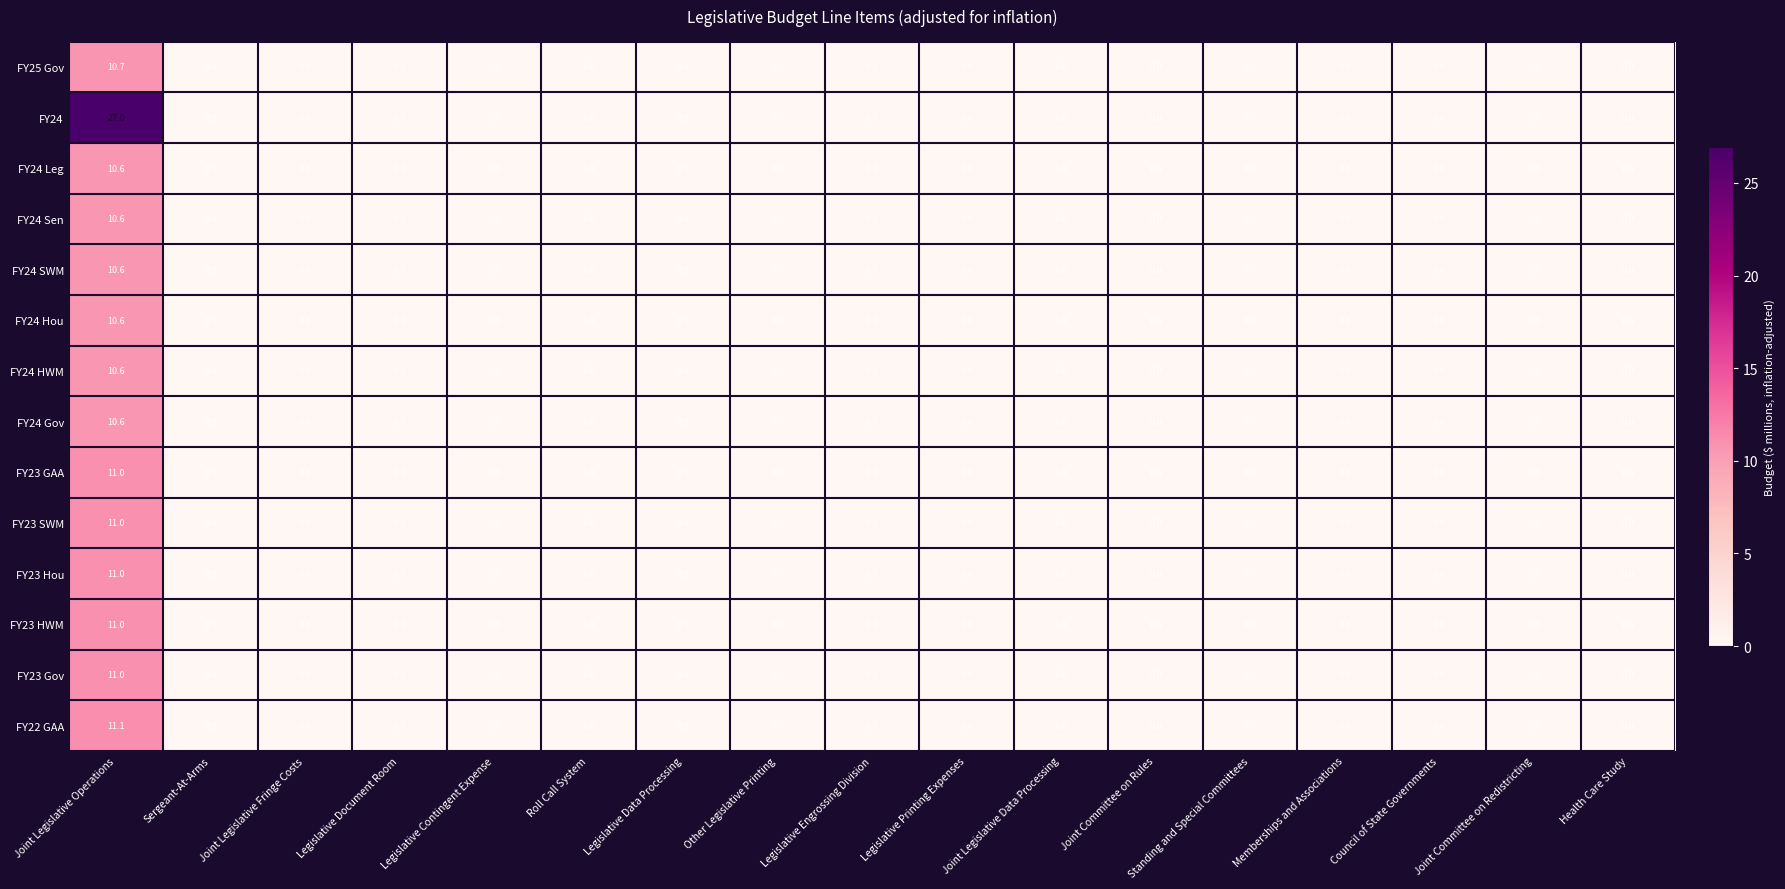

What is the difference between the maximum and minimum values in the FY22 GAA series?

11.1